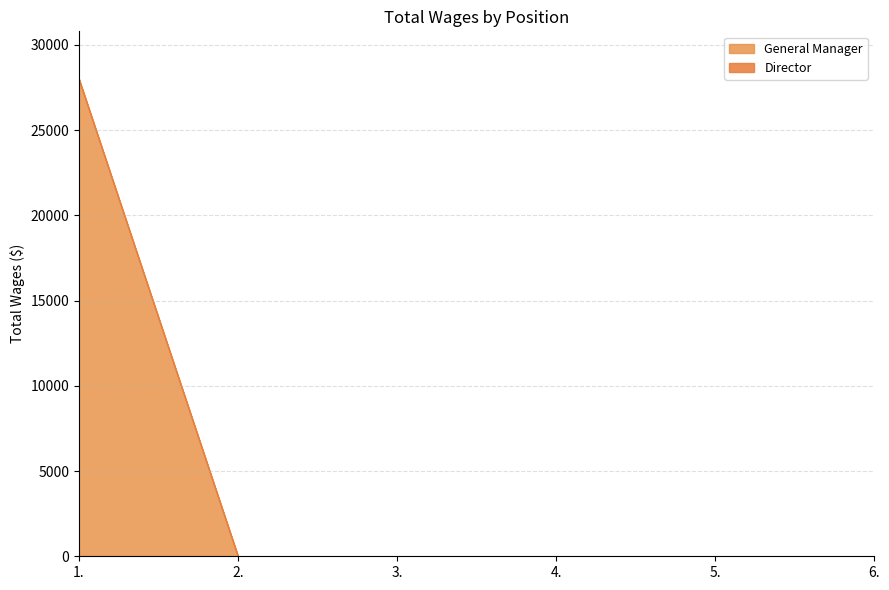

Reading left to right, list all the values displayed in this chart.

General Manager: 1.=28000	2.=0	3.=0	4.=0	5.=0	6.=0
Director: 1.=0	2.=0	3.=0	4.=0	5.=0	6.=0